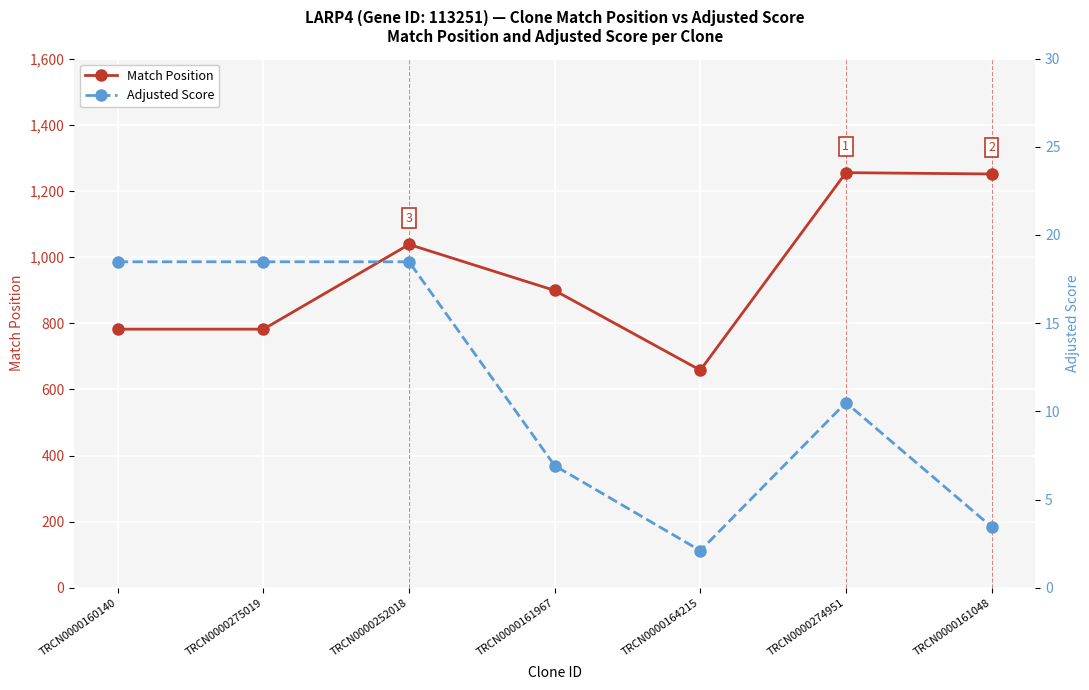

Rank the series by their average value, from highest to lowest.

Match Position, Adjusted Score